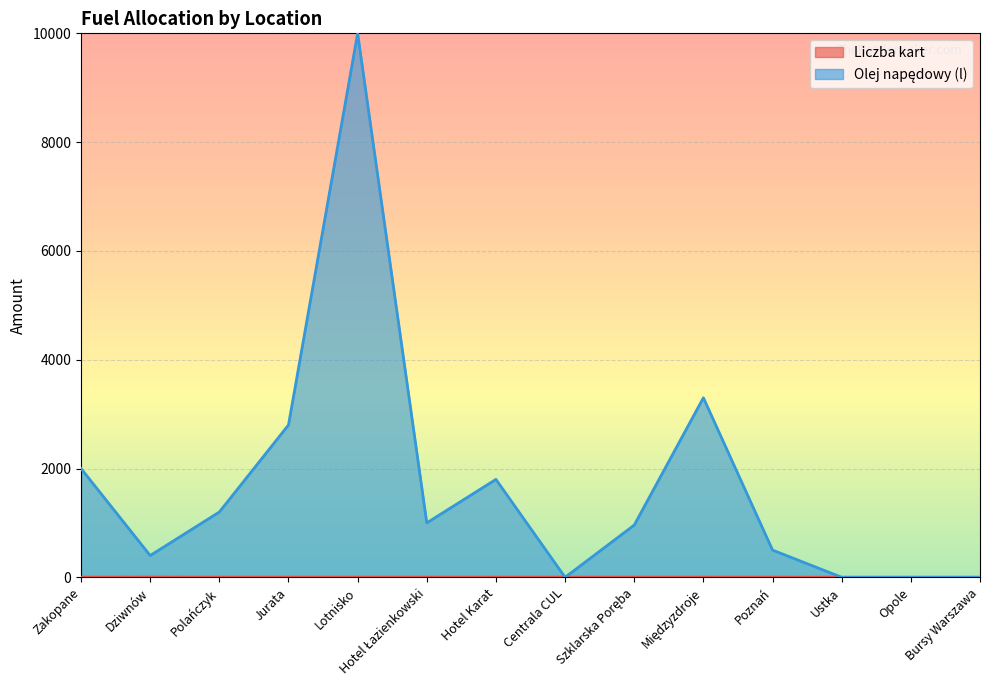

What position from the left is Dziwnów?

2